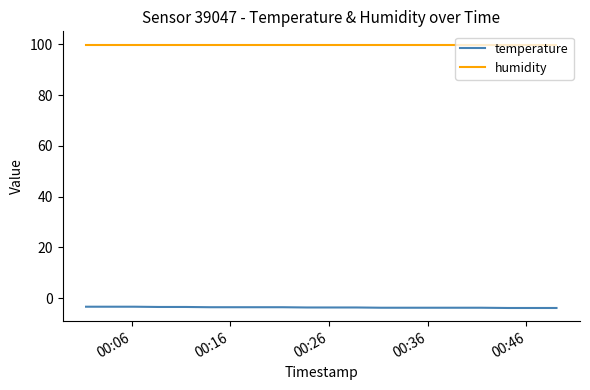

Which series has the largest total across all categories?

humidity